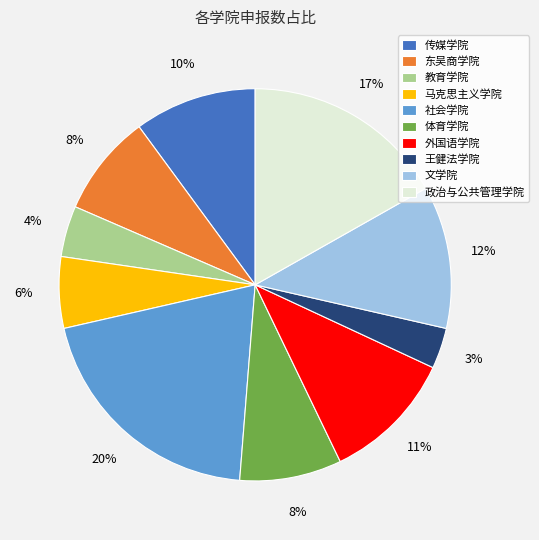

How many slices are in this pie chart?

10